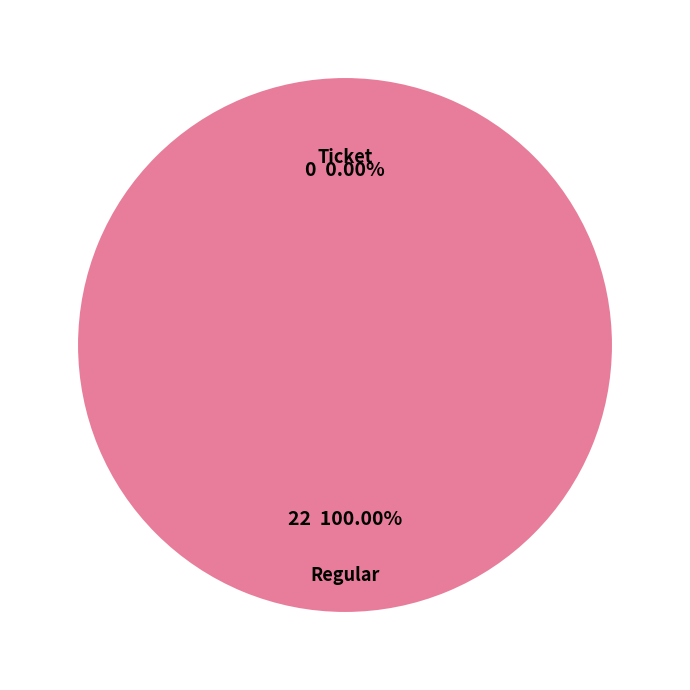

What is the change in value from Ticket to Regular?

+22